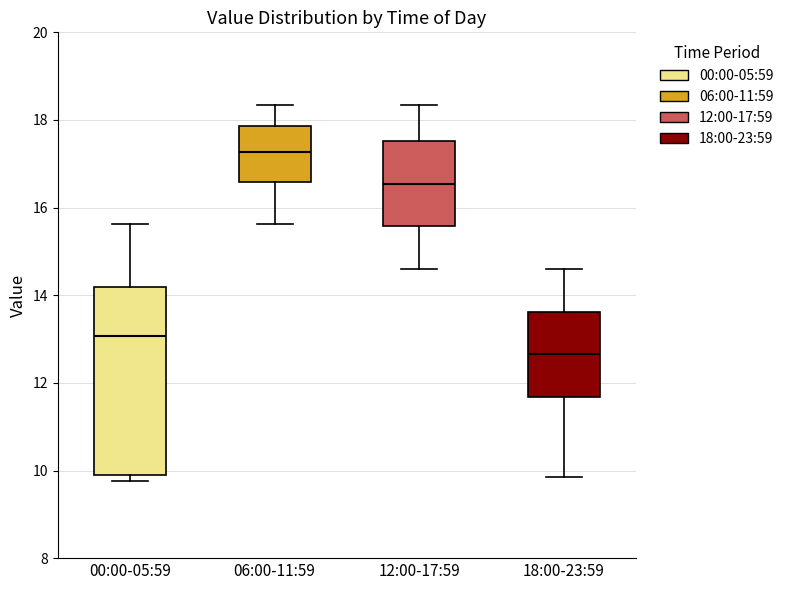

Reading left to right, transcribe this box plot: for each box, give where its median line is, the range the box spans, and where its two whiskers end, as read against the y-axis. The values are not printed on the chart, so give them approximately, as read against the axis.

00:00-05:59: median 13.0, box 10.0 to 14.2, whiskers 9.8 to 15.6
06:00-11:59: median 17.2, box 16.6 to 17.8, whiskers 15.6 to 18.4
12:00-17:59: median 16.6, box 15.6 to 17.6, whiskers 14.6 to 18.4
18:00-23:59: median 12.6, box 11.6 to 13.6, whiskers 9.8 to 14.6